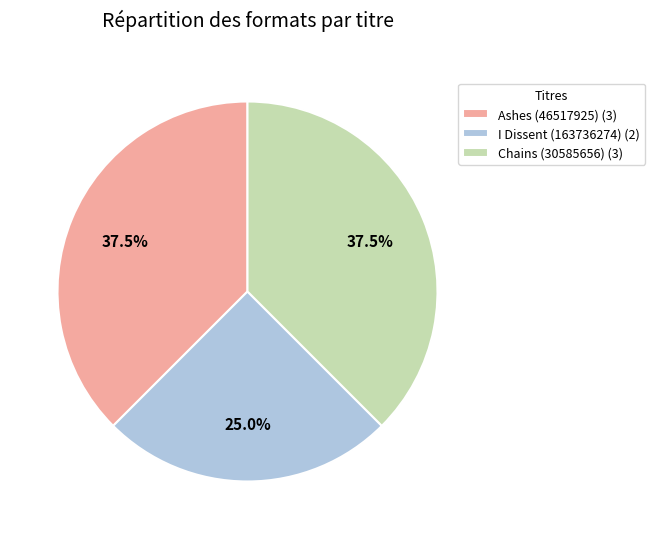

Which slice is the smallest?

I Dissent (163736274)